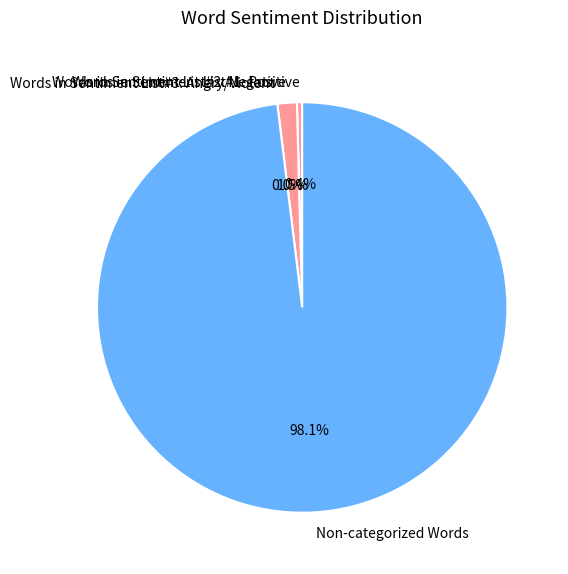

Is the sum of Words in Sentiment List#2: Negative and Words in Sentiment List#1: Positive greater than half?

No